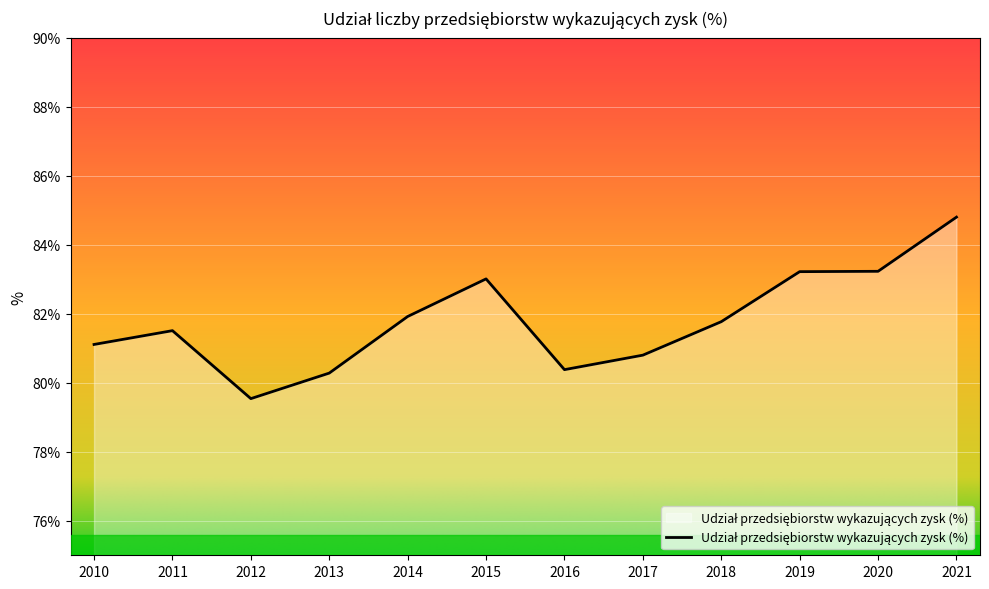

What is the change in value from 2014 to 2017?

-1.1